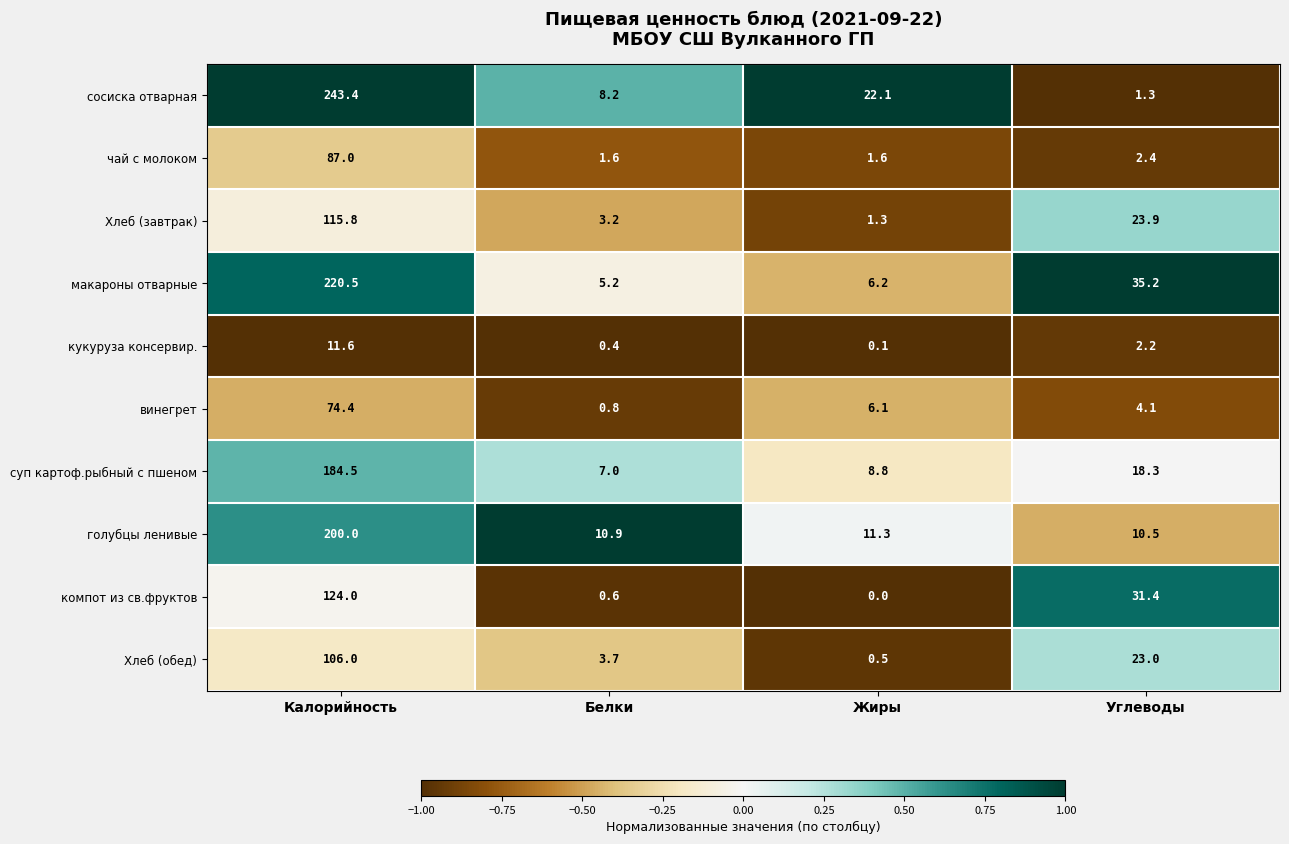

What is the spread (max minus min) of values at Калорийность?

231.8